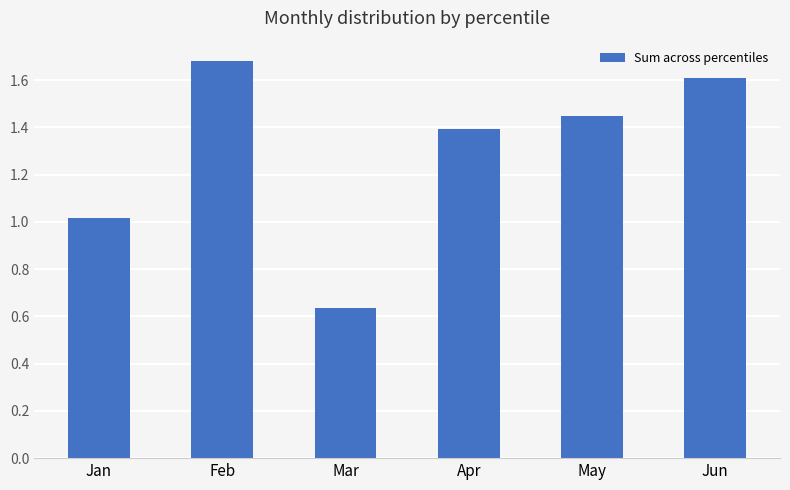

Where is the data nearest to the value 1?

Jan